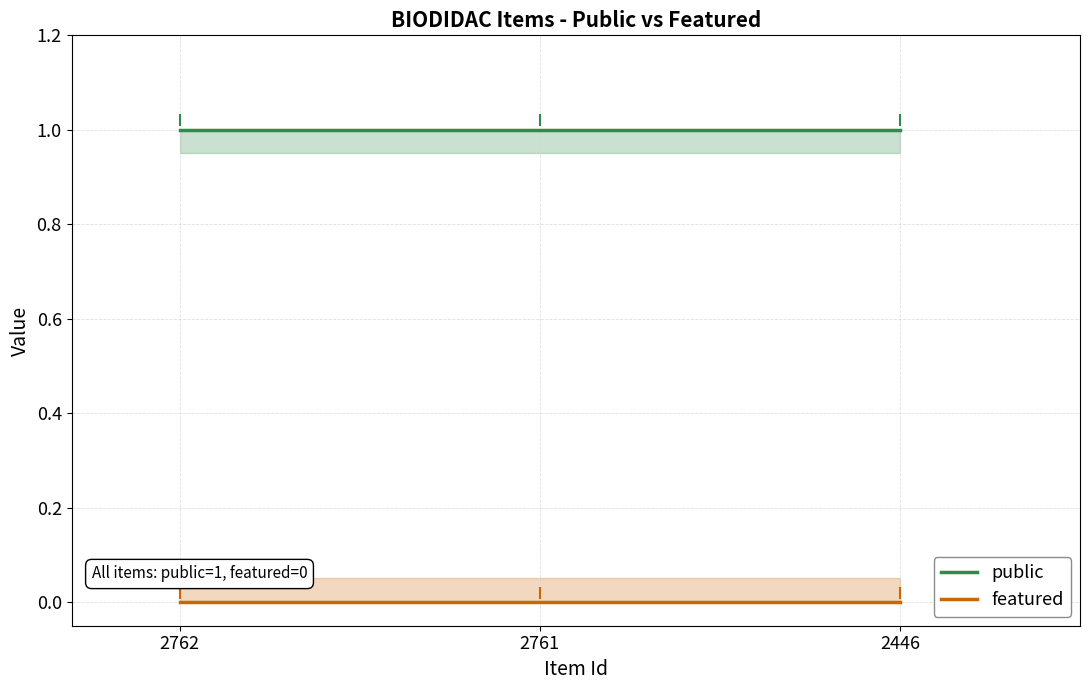

Between 2761 and 2762, which is larger?

2761